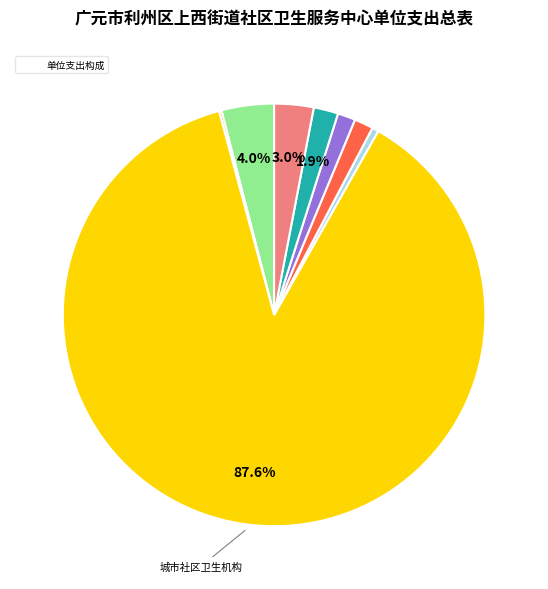

Is there a majority slice in this chart?

Yes